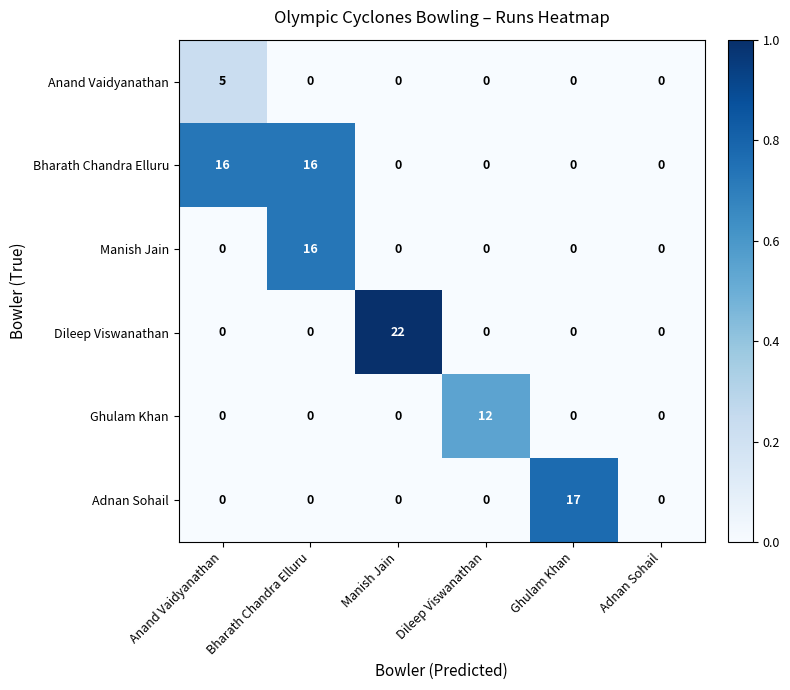

What is the difference between the Ghulam Khan values at Anand Vaidyanathan and Dileep Viswanathan?

12